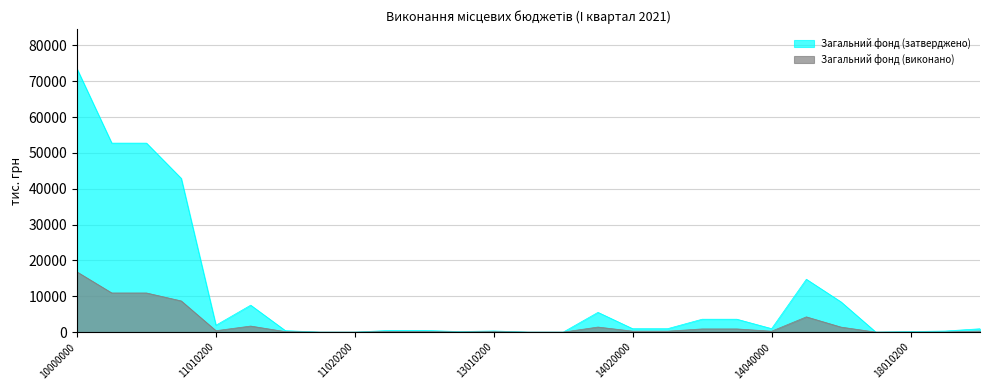

Is it true that Загальний фонд (виконано) equals 26319.2 at 10000000?

False